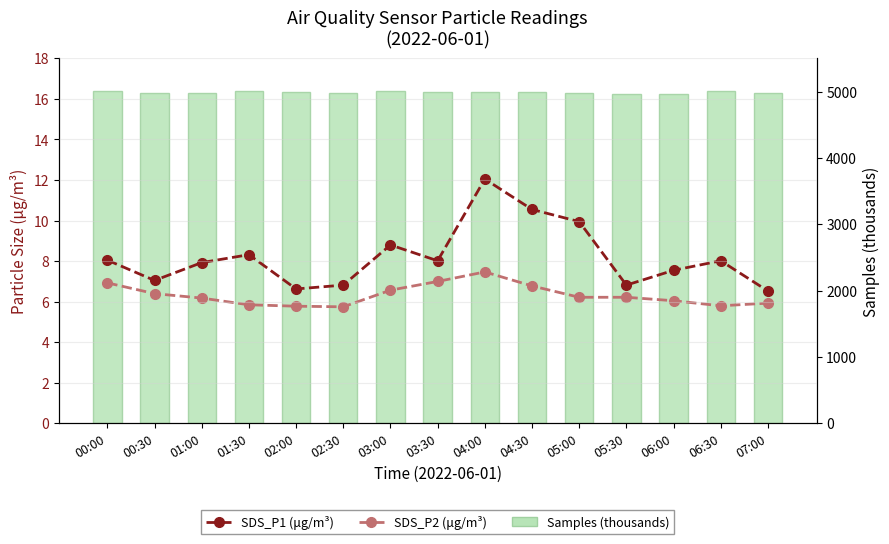

At which label does SDS_P2 (μg/m³) reach its minimum?

02:30